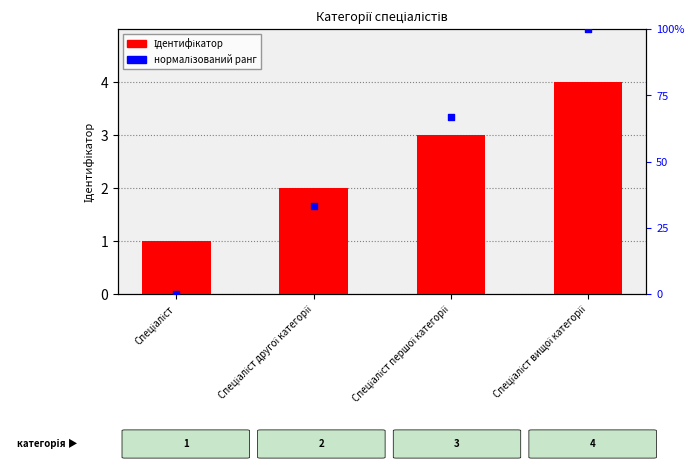

Which series reaches the minimum Y coordinate?

нормалізований ранг